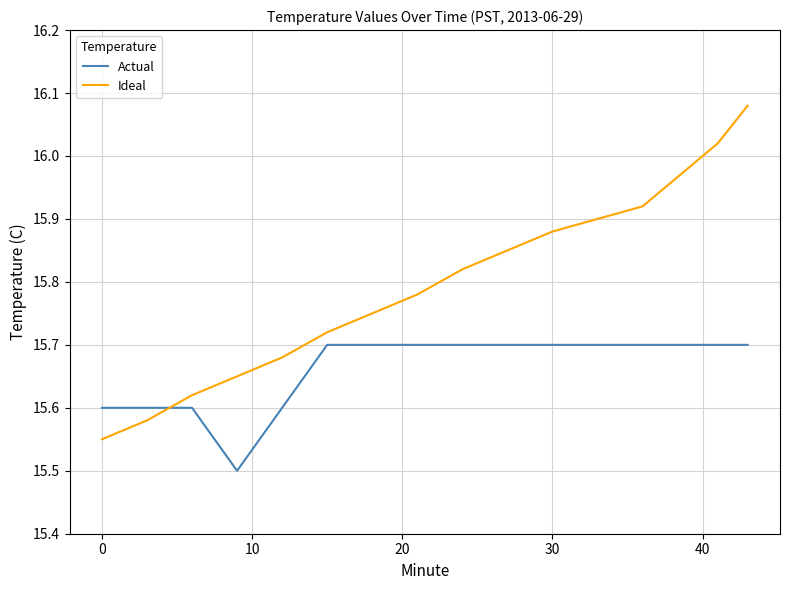

Count the Actual values in the range 15 to 16.

20